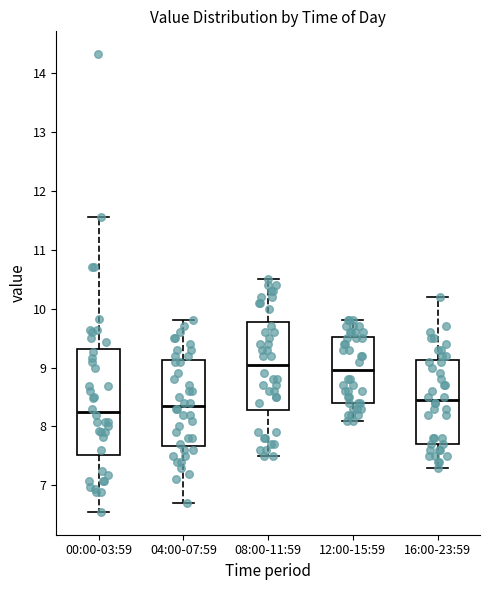

Reading left to right, transcribe this box plot: for each box, give where its median line is, the range the box spans, and where its two whiskers end, as read against the y-axis. The values are not printed on the chart, so give them approximately, as read against the axis.

00:00-03:59: median 8.3, box 7.5 to 9.3, whiskers 6.6 to 11.6
04:00-07:59: median 8.4, box 7.7 to 9.1, whiskers 6.7 to 9.8
08:00-11:59: median 9.1, box 8.3 to 9.8, whiskers 7.5 to 10.5
12:00-15:59: median 9.0, box 8.4 to 9.5, whiskers 8.1 to 9.8
16:00-23:59: median 8.5, box 7.7 to 9.1, whiskers 7.3 to 10.2